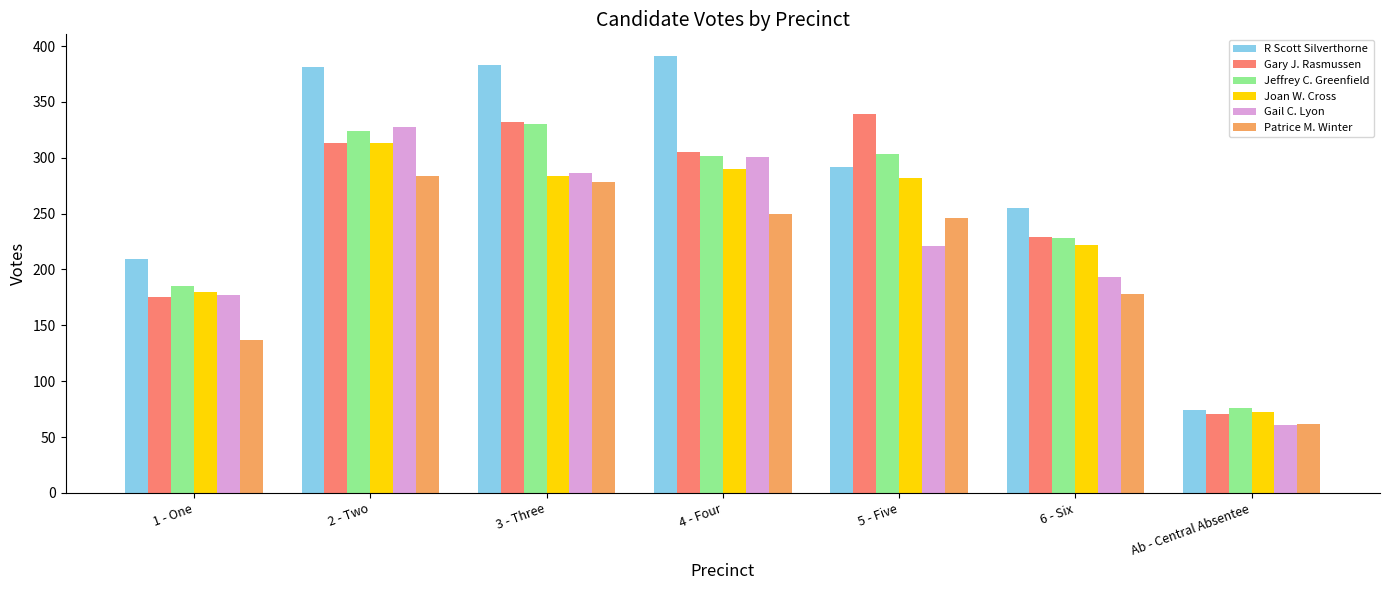

What is the difference between the maximum and minimum values in the Gary J. Rasmussen series?

268